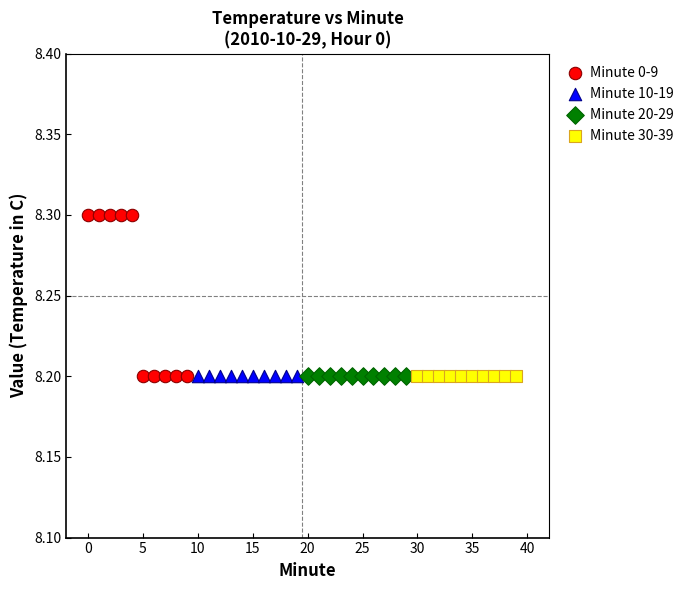

Which series reaches the maximum Y coordinate?

Minute 0-9